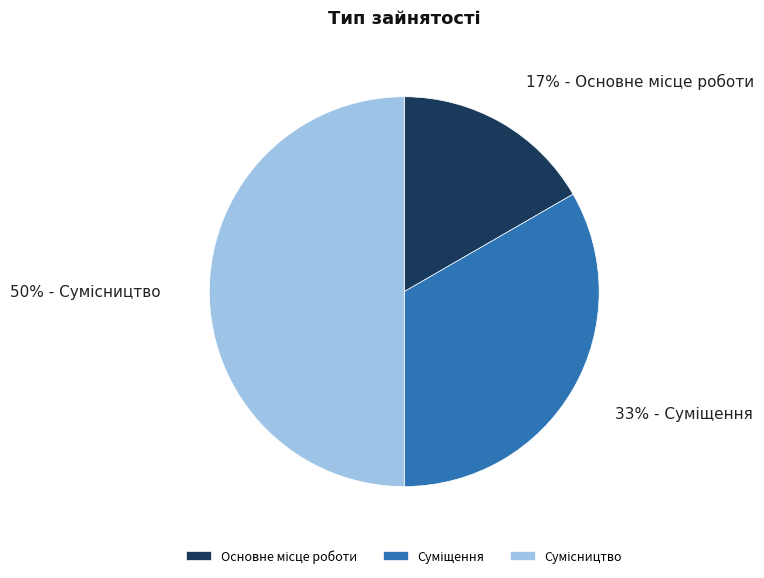

To the nearest percent, what is the average slice percentage?

33%